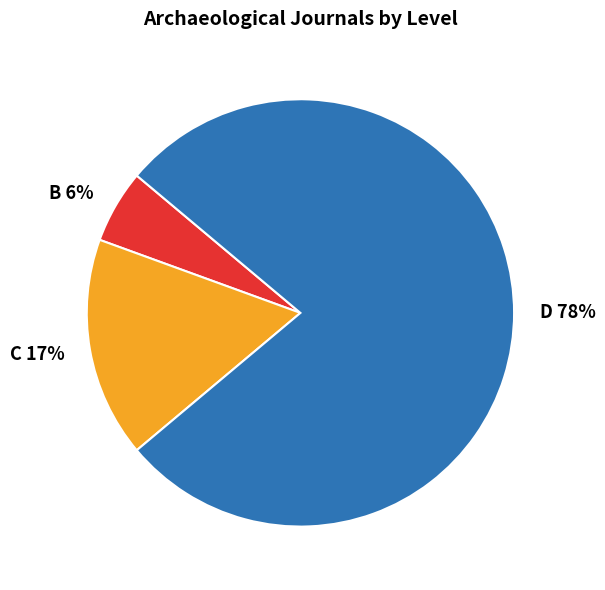

What is the largest slice in the pie chart?

D